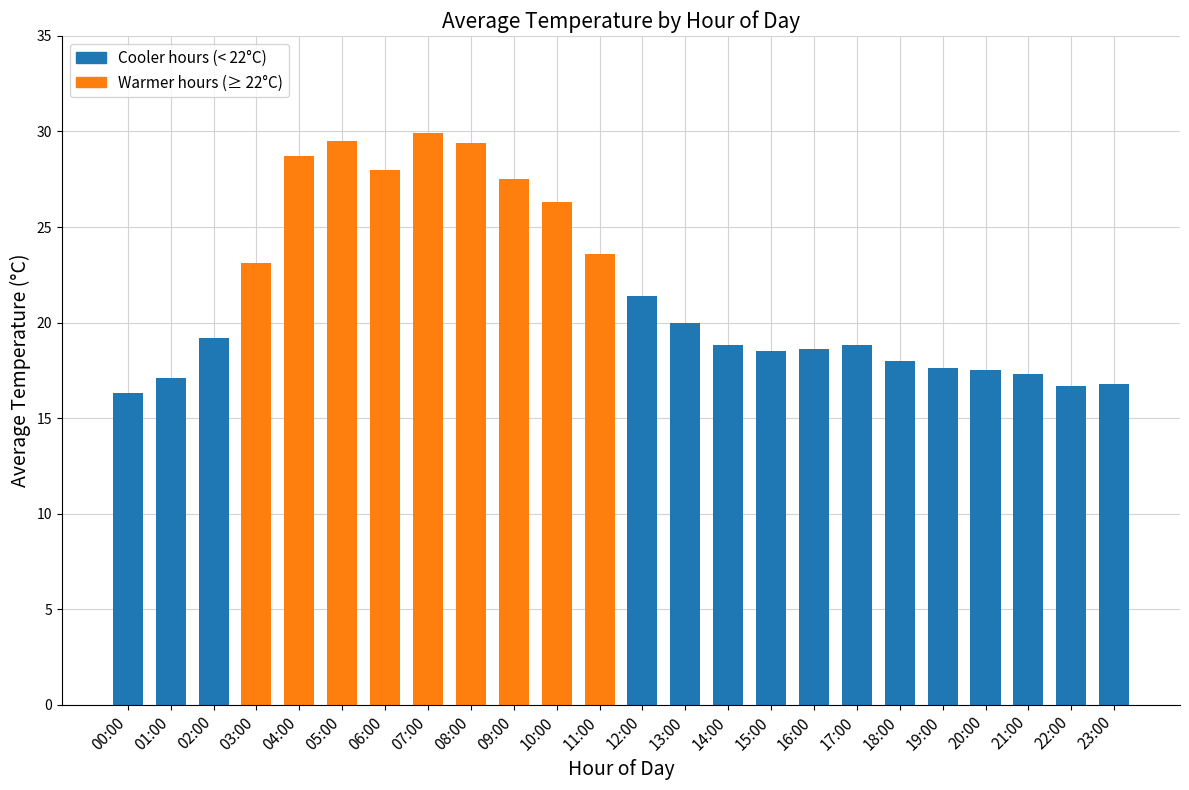

Between 19:00 and 07:00, which is larger?

07:00